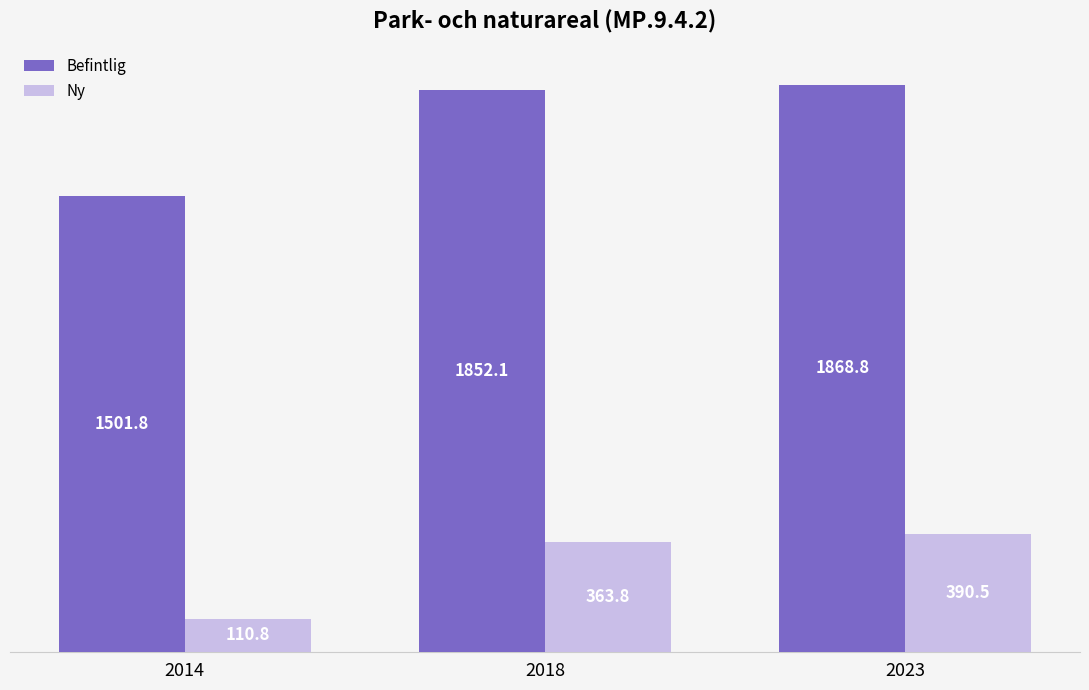

What is the value of the Ny bar at the 3rd from the left?

390.5